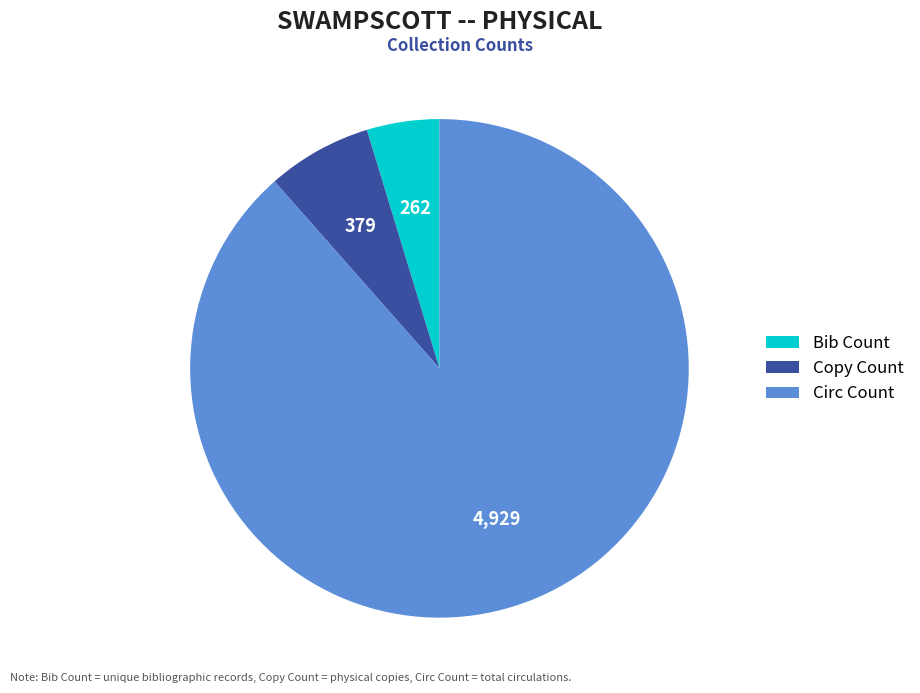

Is the sum of Copy Count and Bib Count greater than half?

No